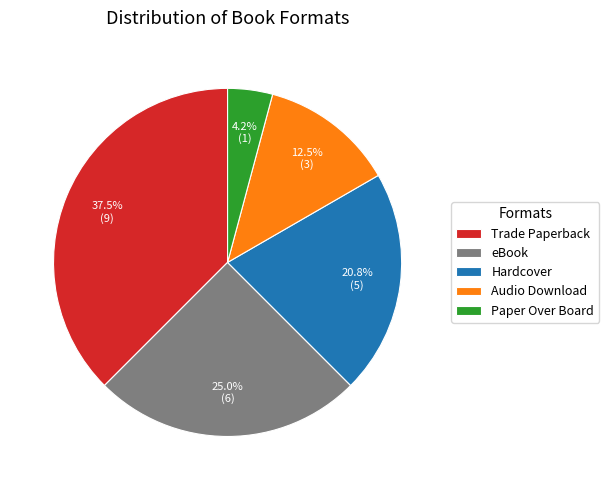

To the nearest percent, what percentage of the pie is Hardcover?

21%